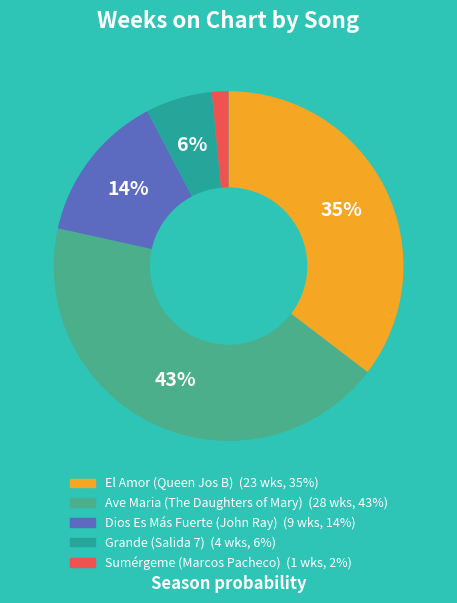

Between Sumérgeme (Marcos Pacheco) and Ave Maria (The Daughters of Mary), which is larger?

Ave Maria (The Daughters of Mary)